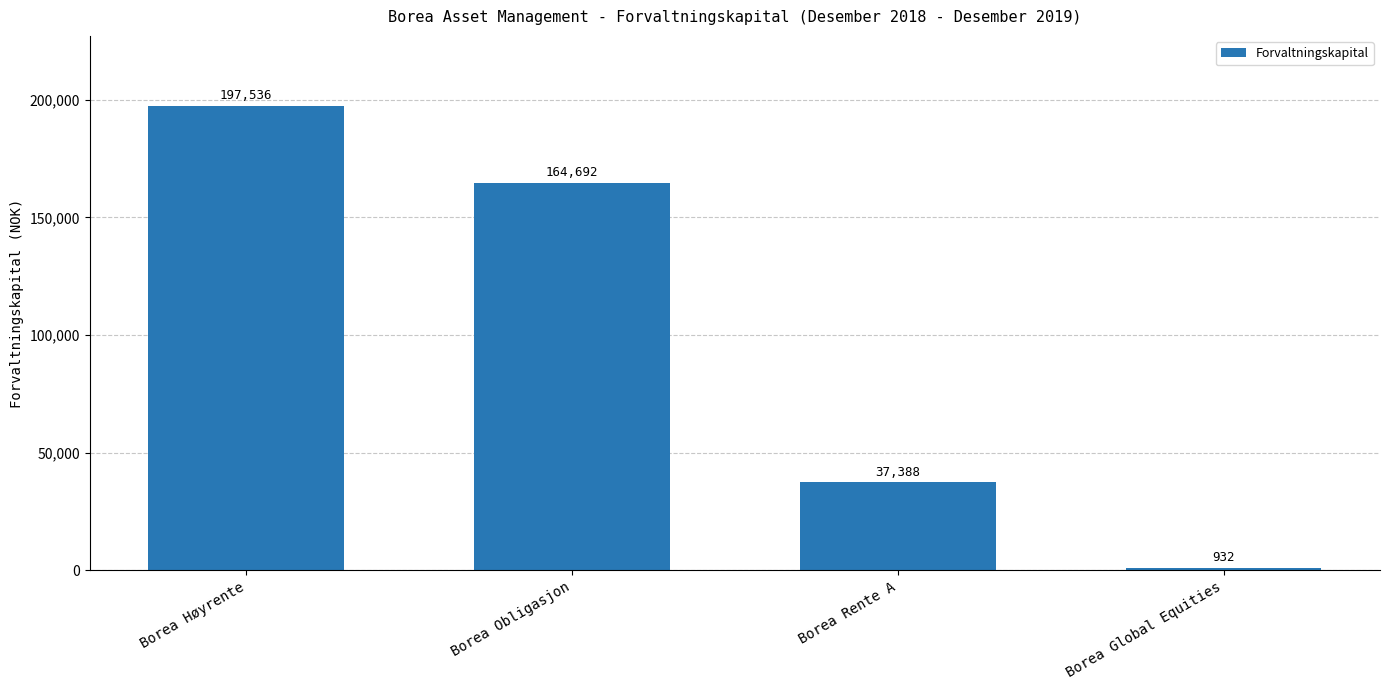

What is the label of the 2nd bar from the right?

Borea Rente A